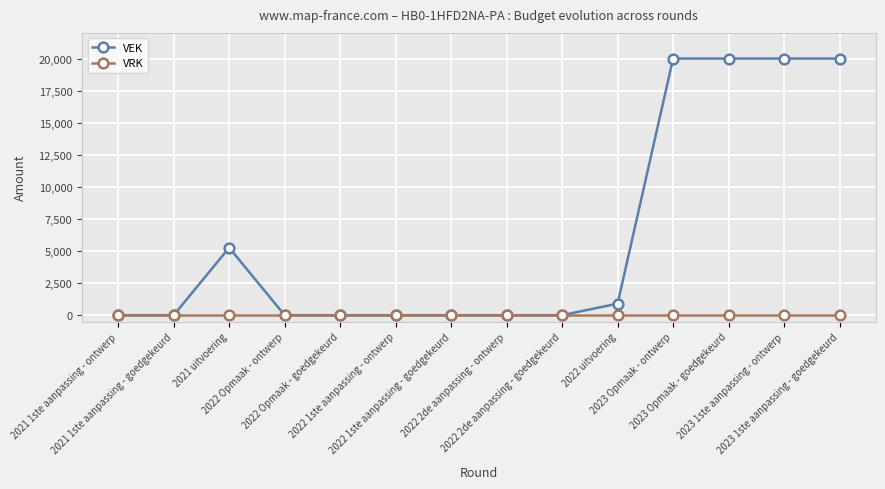

The value of VEK at 2022 uitvoering is 900. True or false?

True